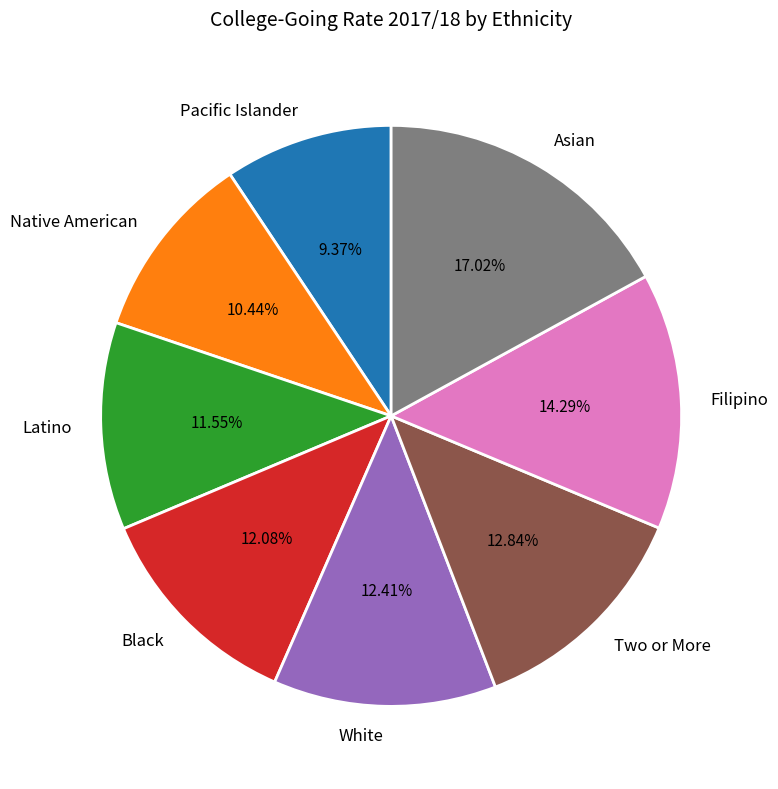

How many segments does this pie chart have?

8